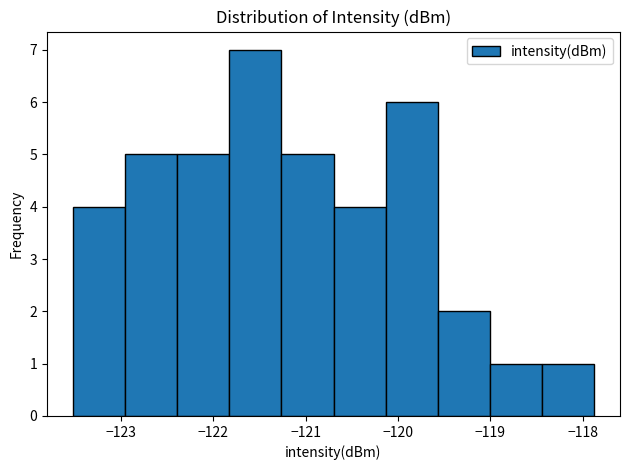

Reading left to right, transcribe this chart: for each bar, give the range it covers on the x-axis and its height. Neither the bar edges nor the heights are printed on the chart, so give them approximately, as read against the axes.

-123.5 to -123.0: 4
-123.0 to -122.4: 5
-122.4 to -121.8: 5
-121.8 to -121.3: 7
-121.3 to -120.7: 5
-120.7 to -120.1: 4
-120.1 to -119.6: 6
-119.6 to -119.0: 2
-119.0 to -118.4: 1
-118.4 to -117.9: 1